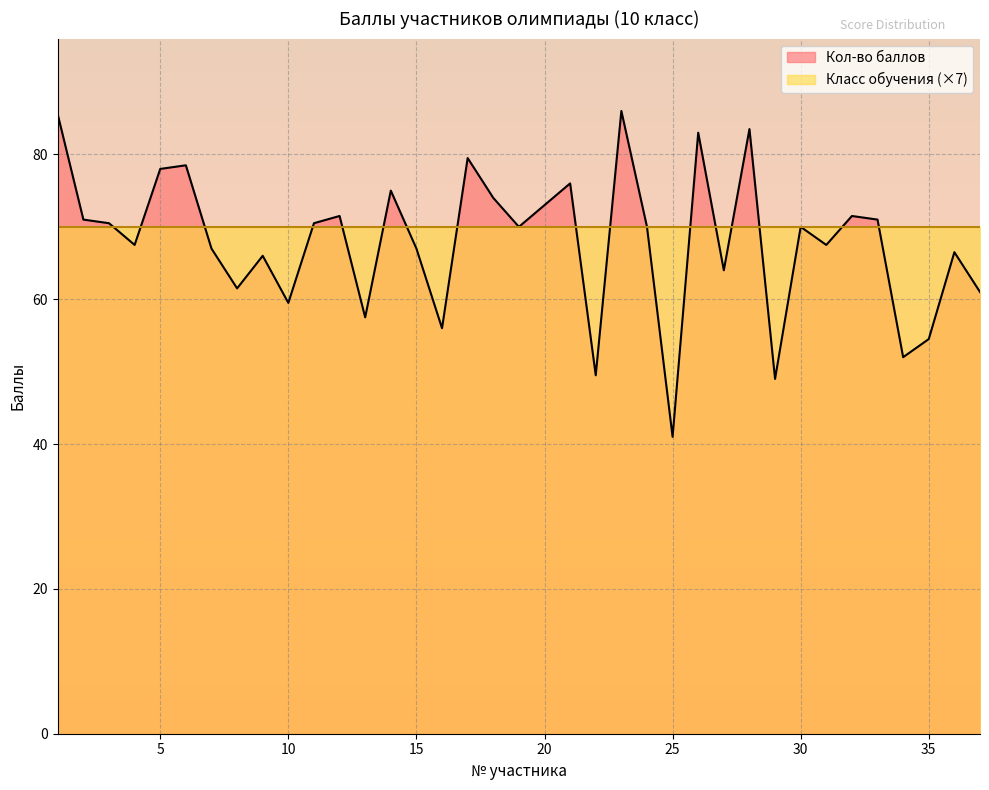

Approximately how many times larger is the value at 25 compared to 21?

0.5